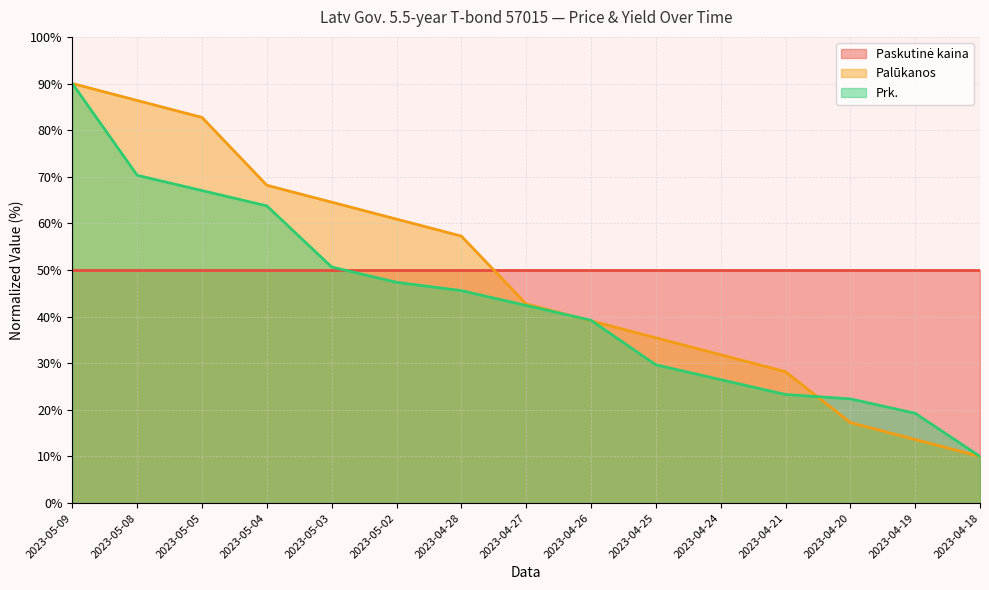

The Prk. series shows 25.6 at 2023-05-09. True or false?

False